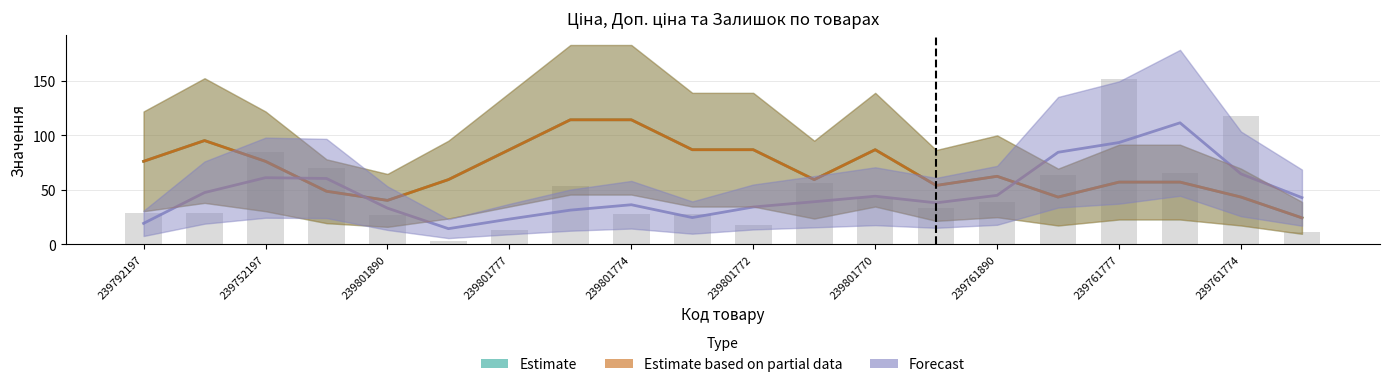

The Estimate series shows 48.7 at 239801777. True or false?

True